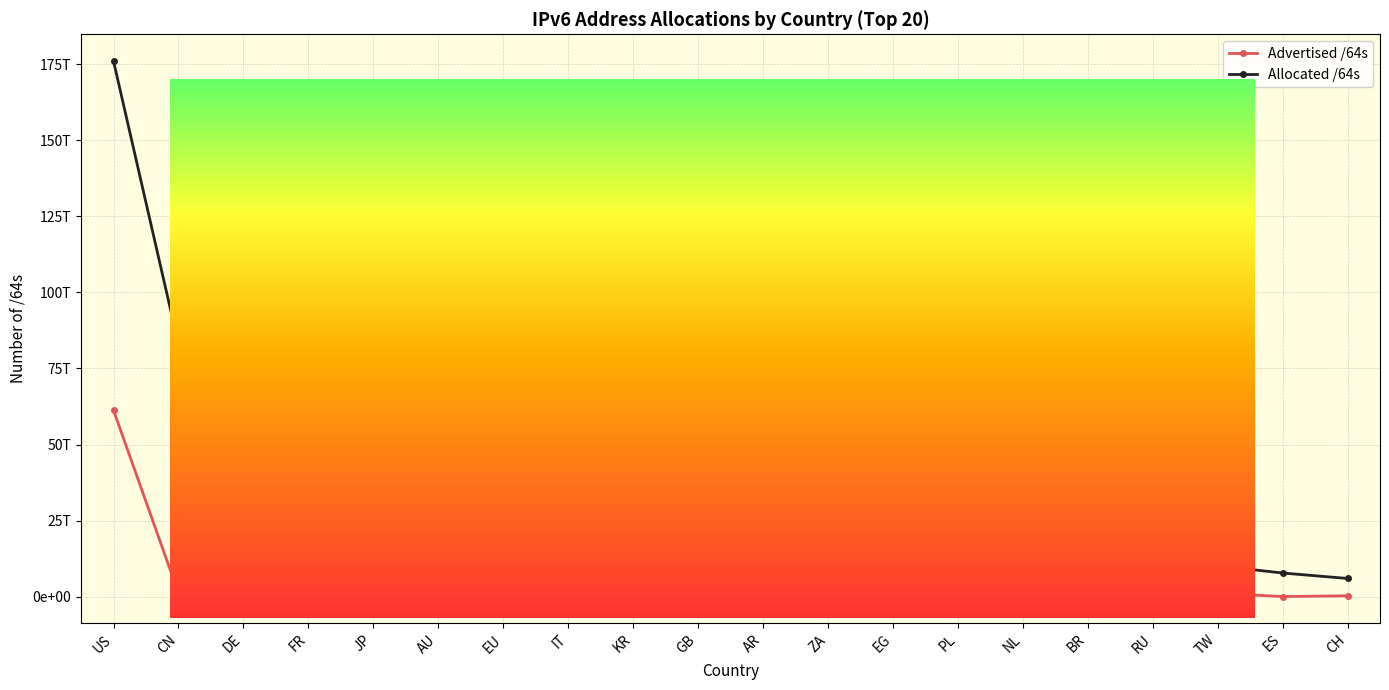

Reading left to right, transcribe all the data shown in this chart.

Advertised /64s: 61278297063425	1144206131200	35420595355648	78383153152	27932068806656	17858241888256	26392574230528	21474902016	111938109440	51539738624	17733921538048	17179934720	8589934592	22011707392	188978823168	860173041664	4295360512	1083942371328	12884901888	244813201408
Allocated /64s: 176099322232832	83026014502912	57994961813504	43607076700160	41365376794625	37520888233984	27152784031744	26104811880448	22531398828033	20358153699328	18906546569216	18618689519616	17630840815616	13434665893888	12262148210688	10342861832192	10230623371264	10131828113408	7739532181504	5948536782848